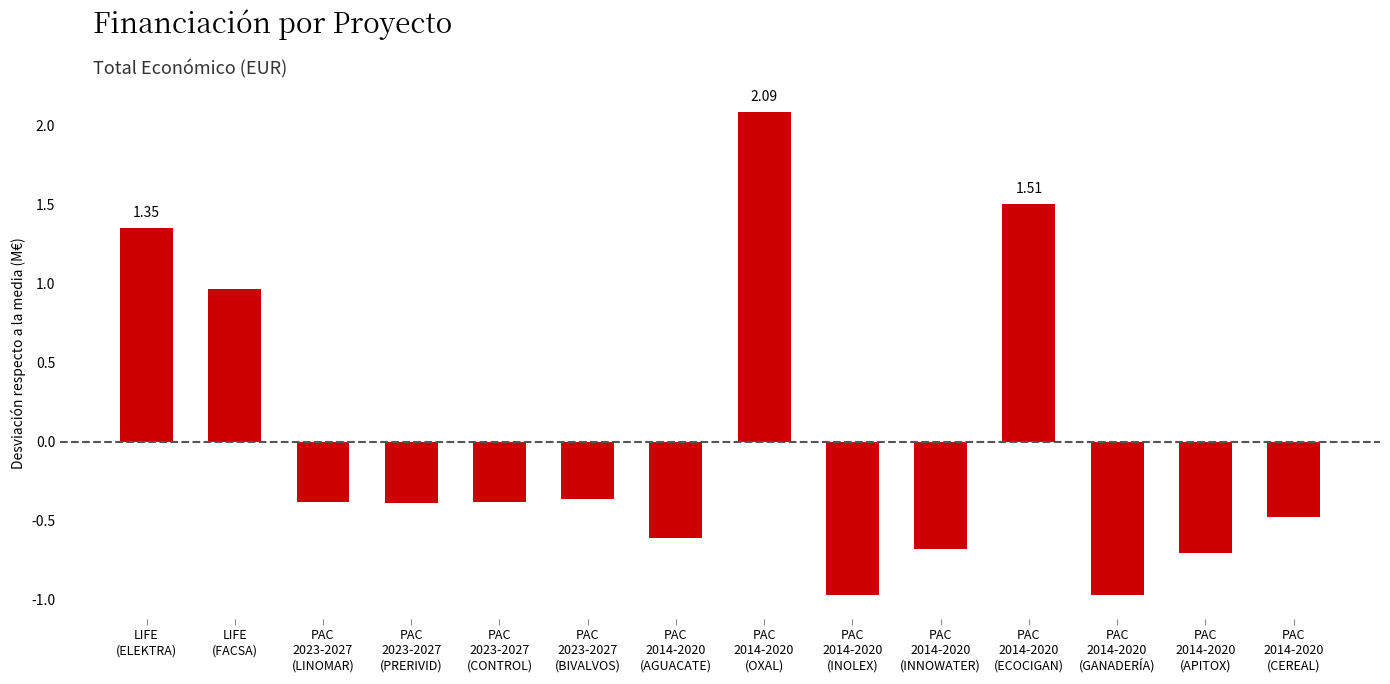

What is the smallest value displayed?

-1.0